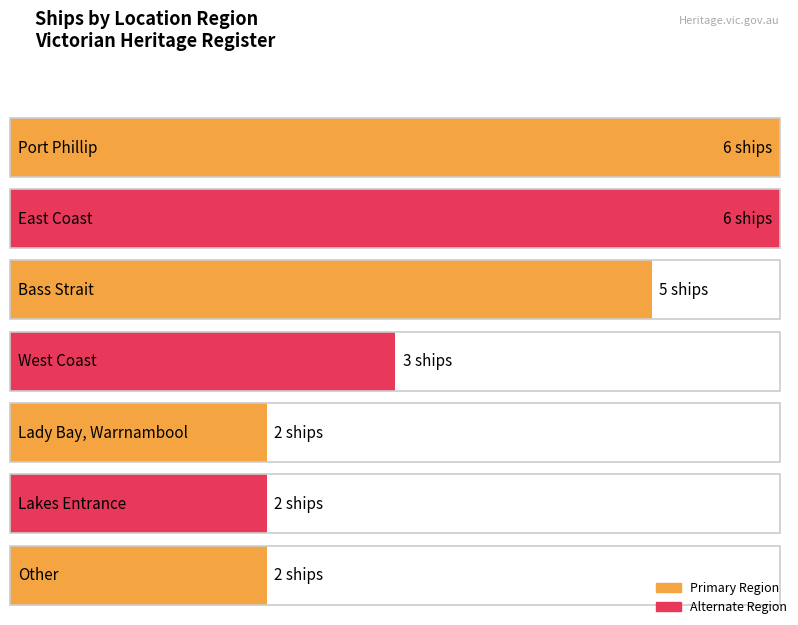

Reading left to right, extract all data points from this chart.

Port Phillip=6	East Coast=6	Bass Strait=5	West Coast=3	Lady Bay, Warrnambool=2	Lakes Entrance=2	Other=2